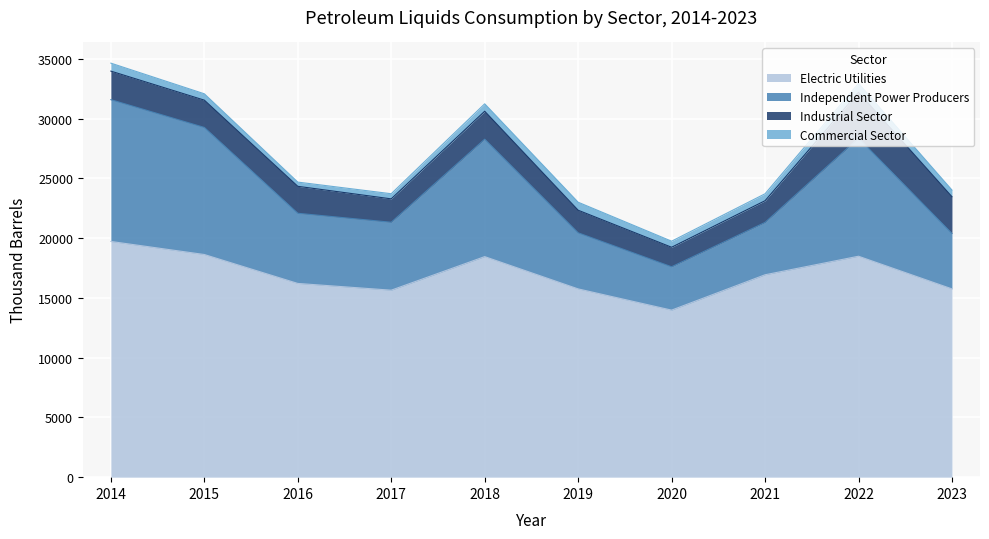

Count the number of categories in the chart.

10